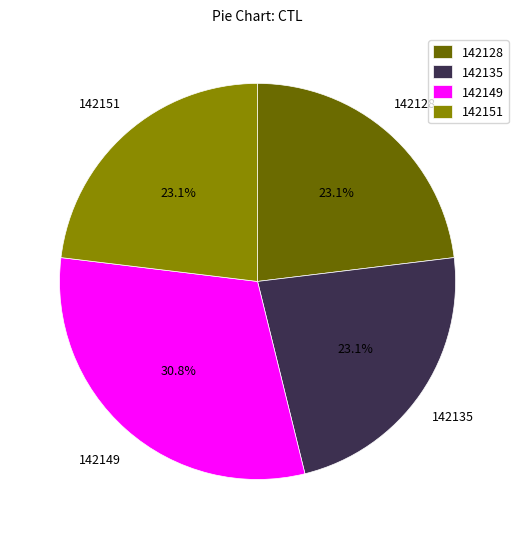

Between 142149 and 142128, which is larger?

142149